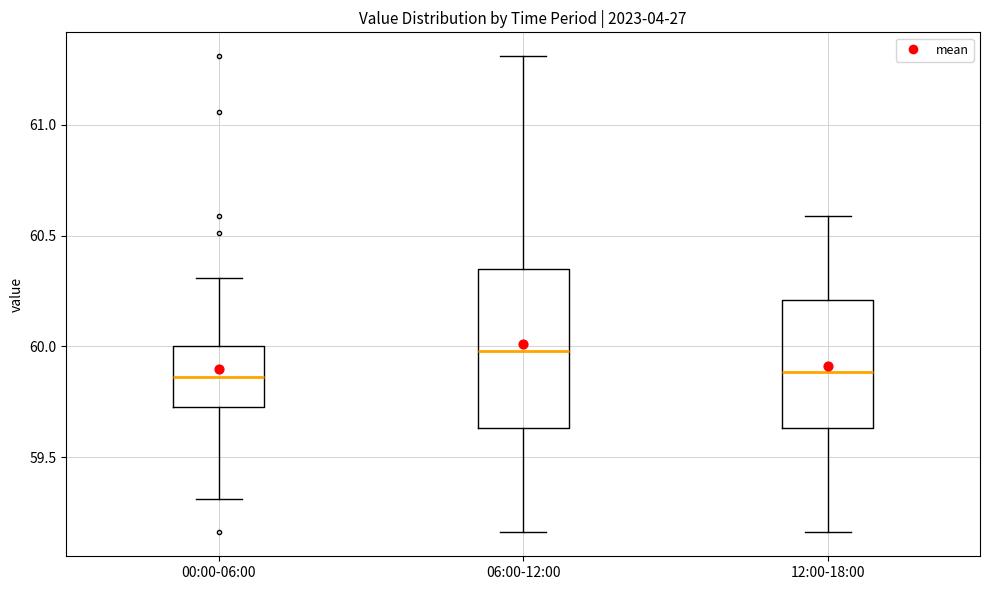

Comparing the boxes themselves (not the whiskers), which one is the tallest?

06:00-12:00